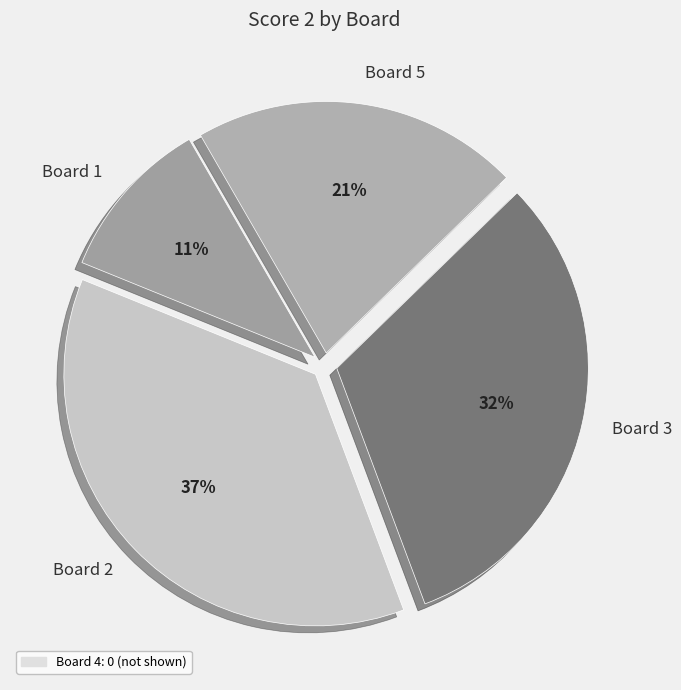

Rank the categories by value from lowest to highest.

Board 1, Board 5, Board 3, Board 2